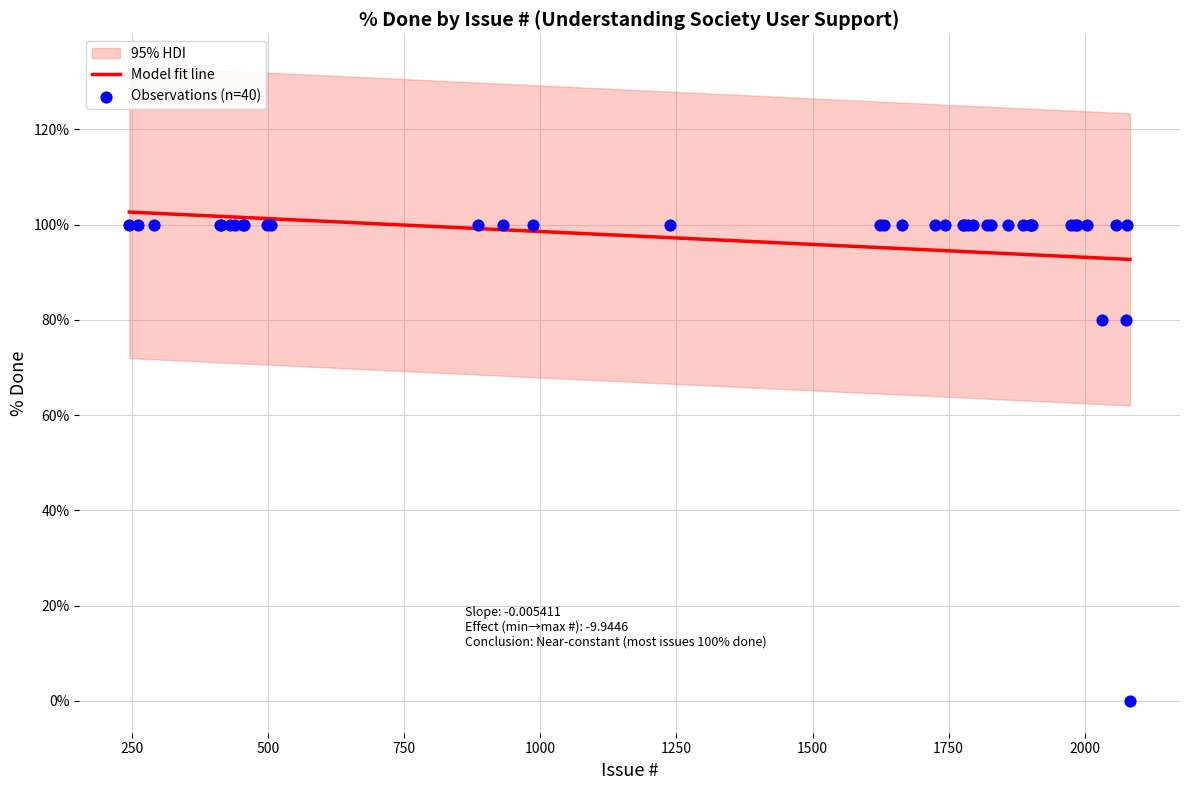

At how many categories does at least one series exceed 15?

40